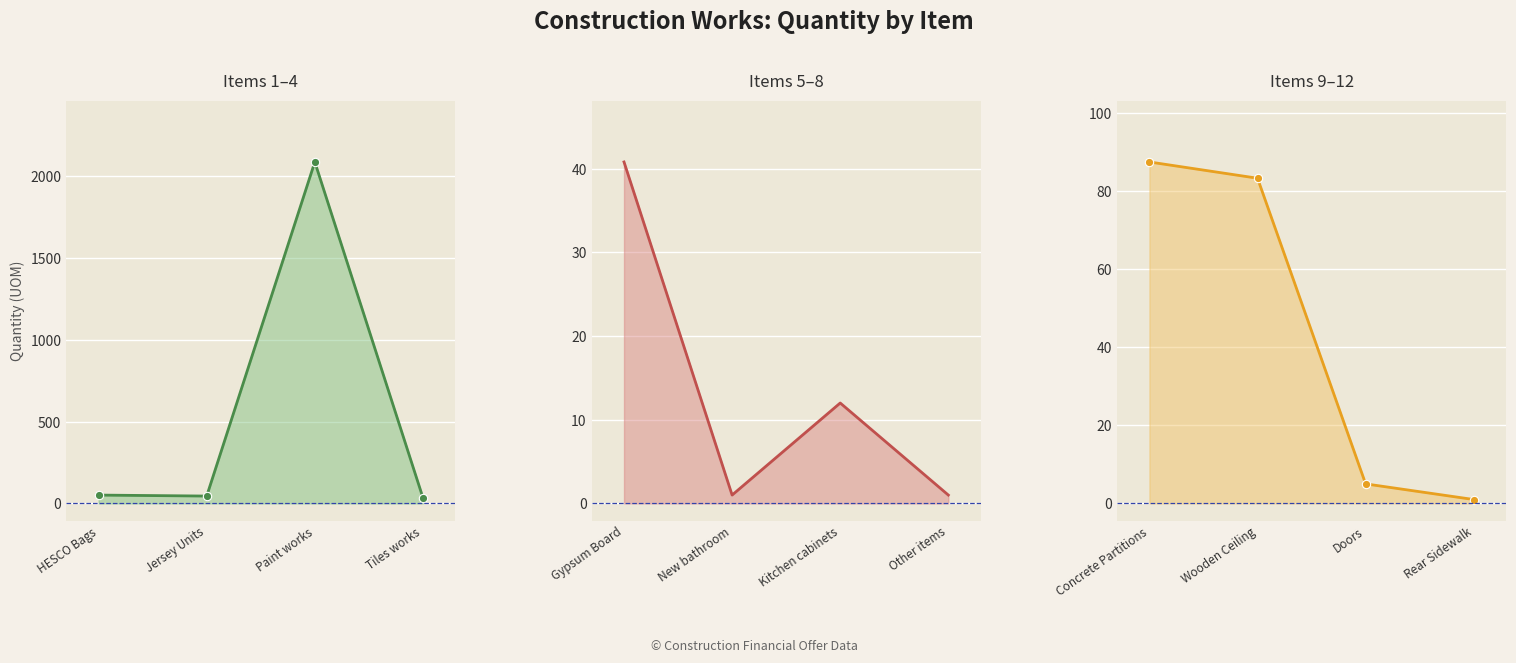

What is the label of the 4th point from the left?

Tiles works